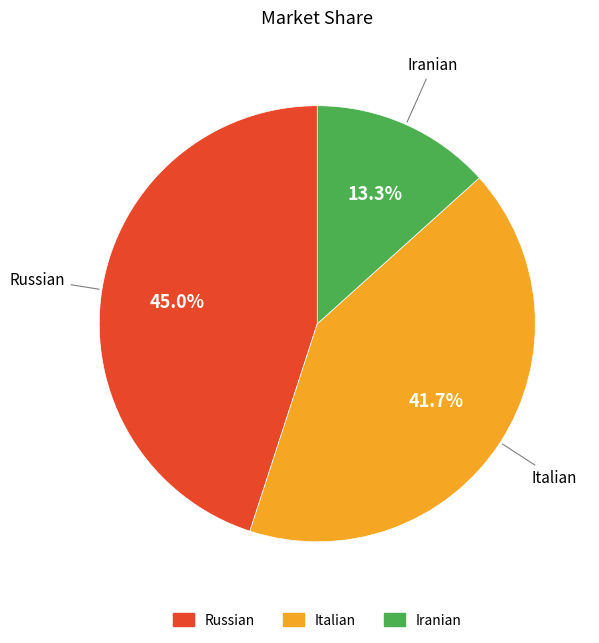

Does Iranian represent more than half of the total?

No